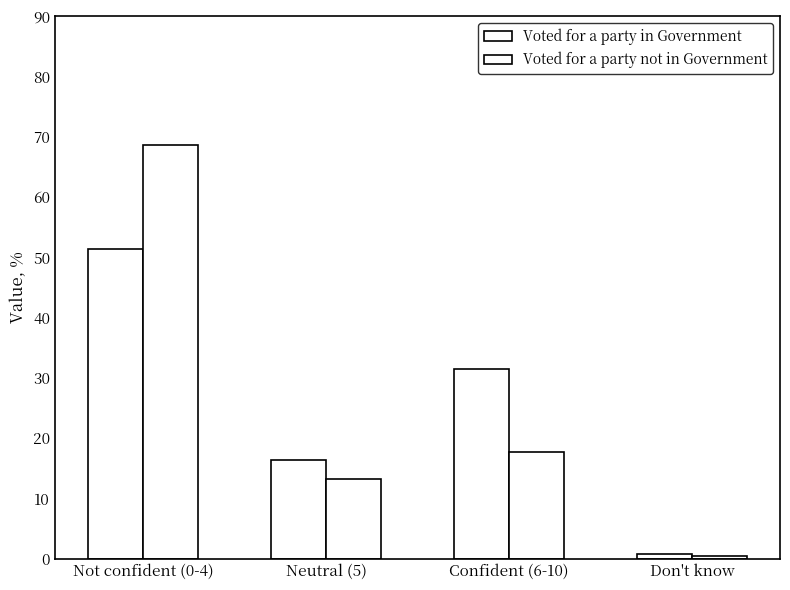

What is the highest value of the Voted for a party in Government series?

51.4